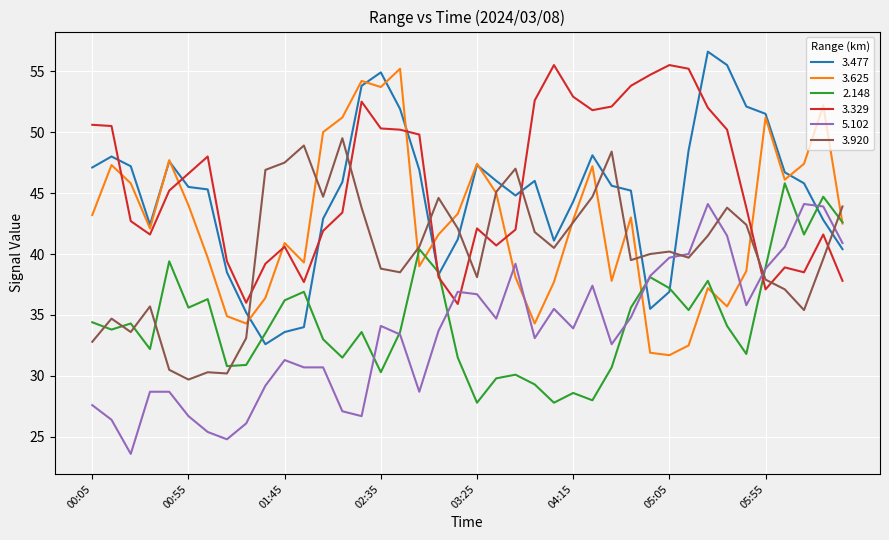

Does the chart display data point markers on the line(s)?

No